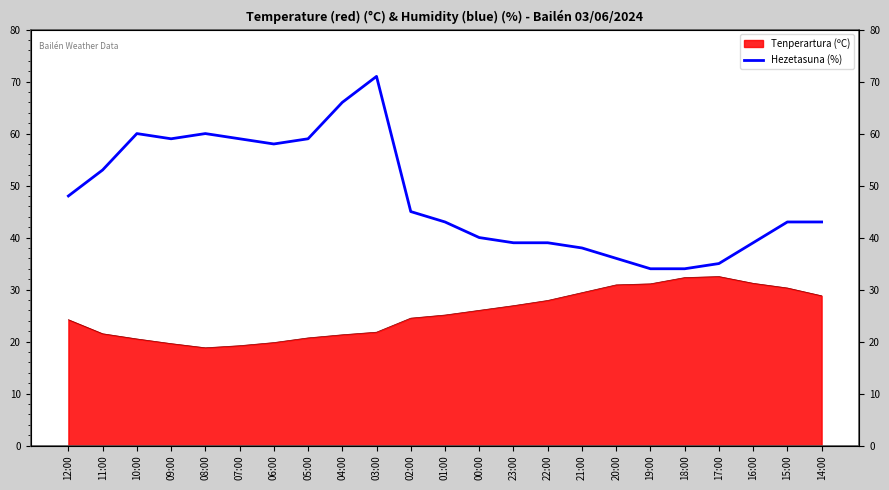

What is the label of the 13th point from the right?

02:00